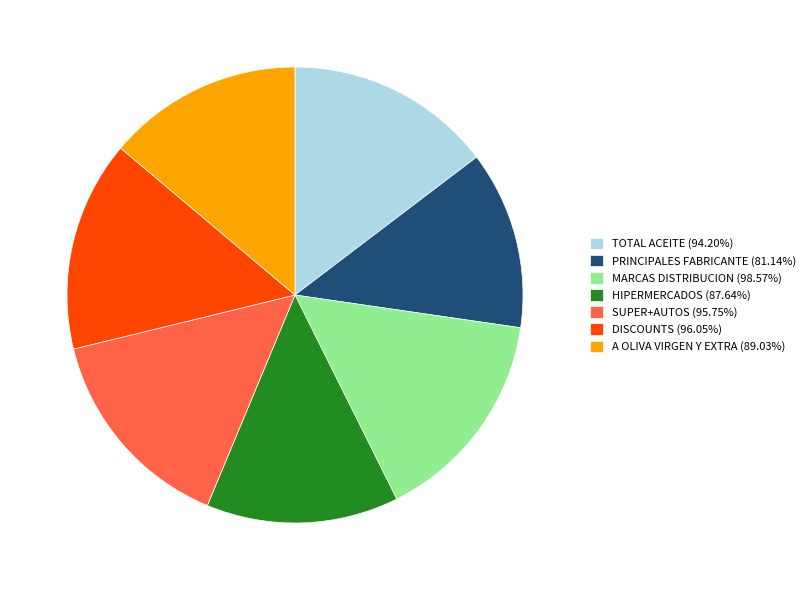

Is there a majority slice in this chart?

No